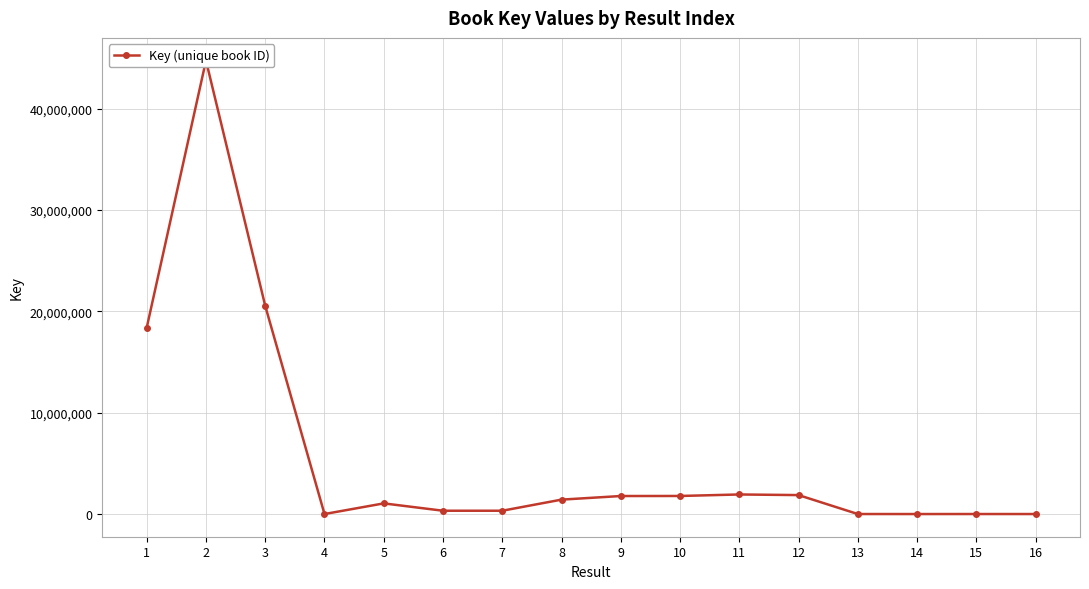

What is the smallest value displayed?

5526